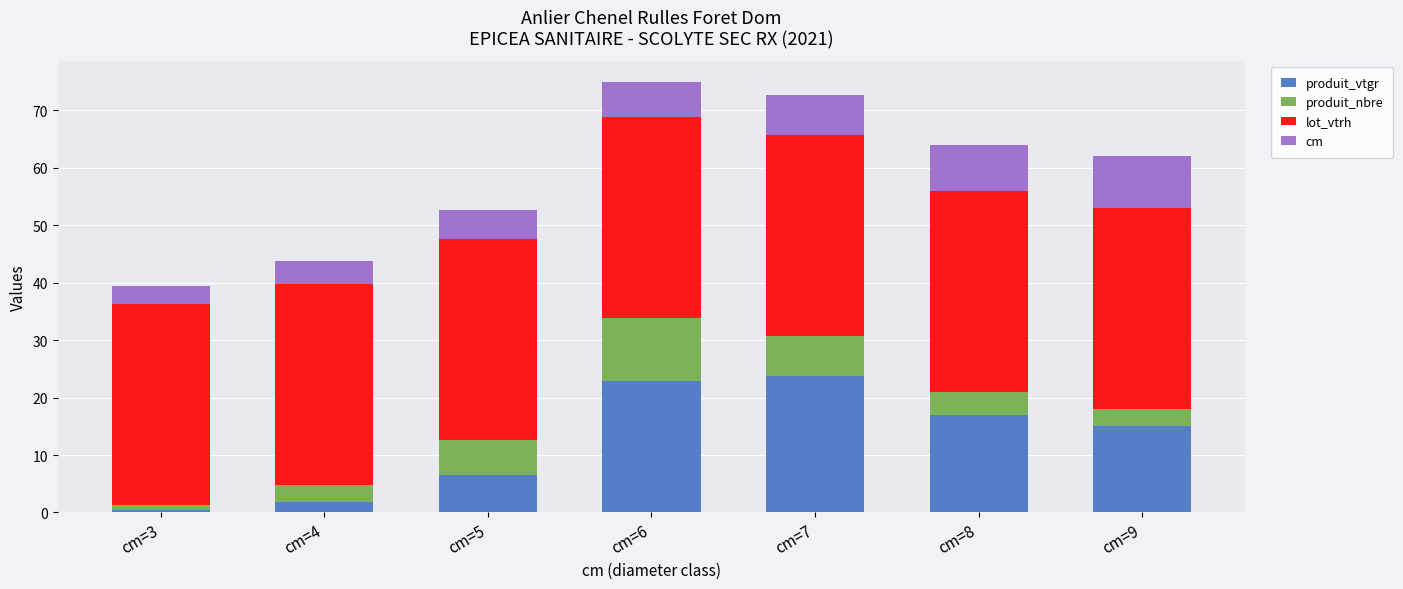

Does the chart contain stacked bars?

Yes